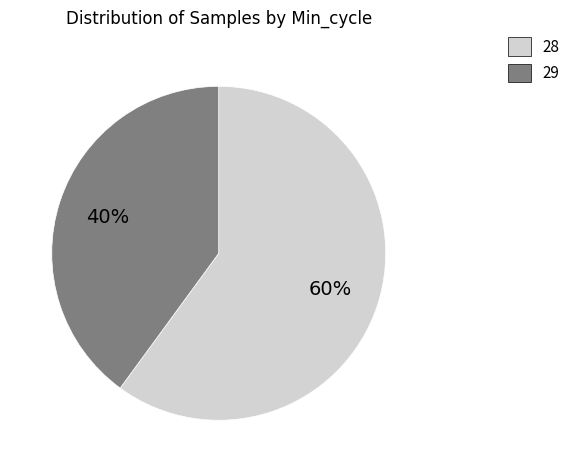

Count the number of slices in the pie.

2